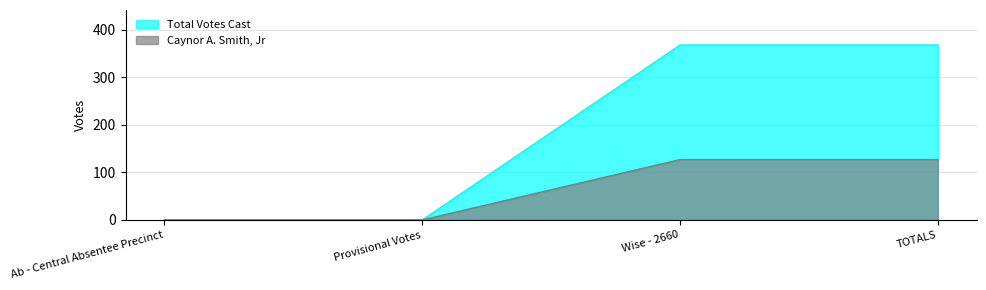

Reading right to left, extract all data points from this chart.

Total Votes Cast: 368	368	0	0
Caynor A. Smith, Jr: 127	127	0	0